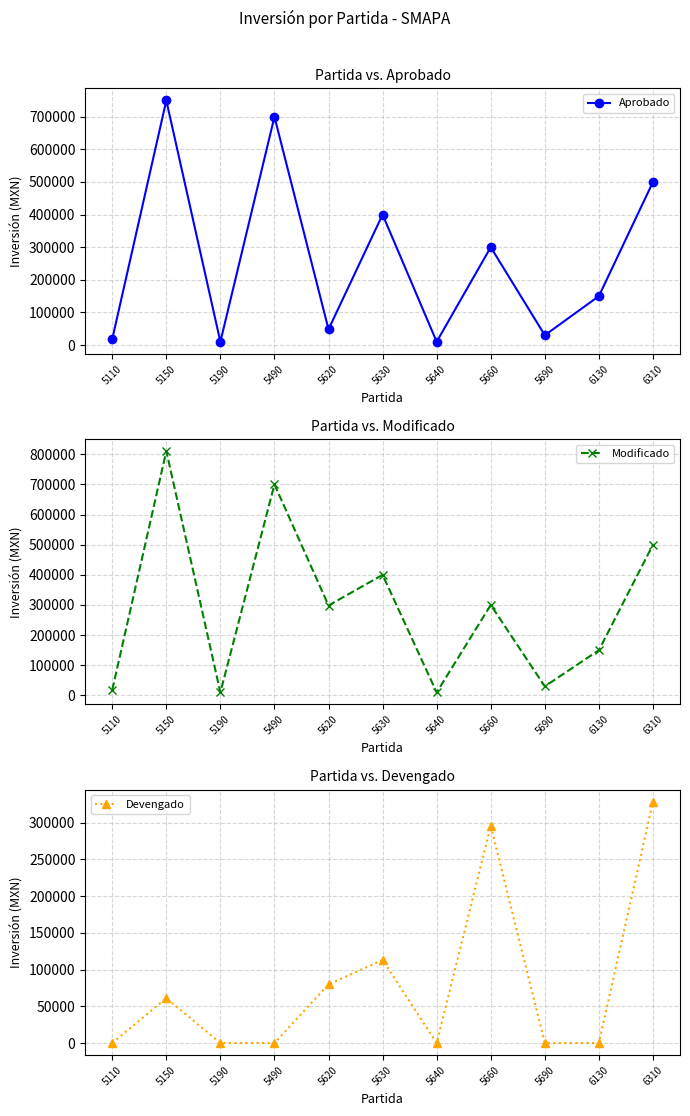

How many times do Devengado and Aprobado cross each other?

2